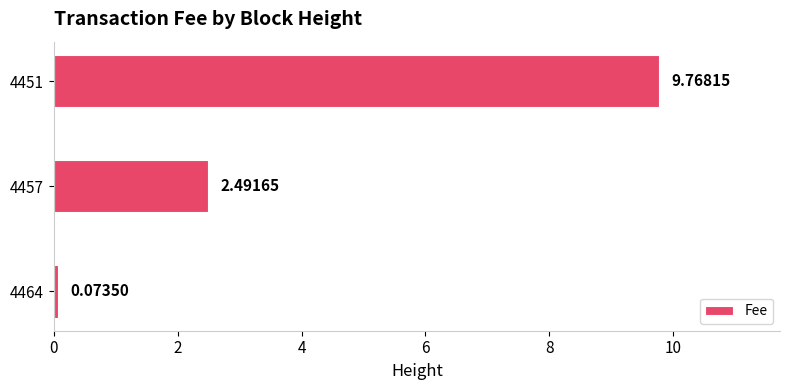

Rank the categories by value from highest to lowest.

4451, 4457, 4464